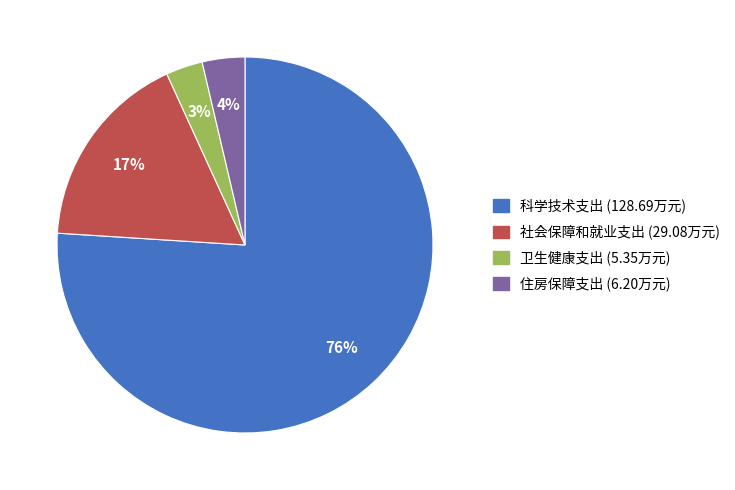

Which has a higher value, 卫生健康支出 or 科学技术支出?

科学技术支出